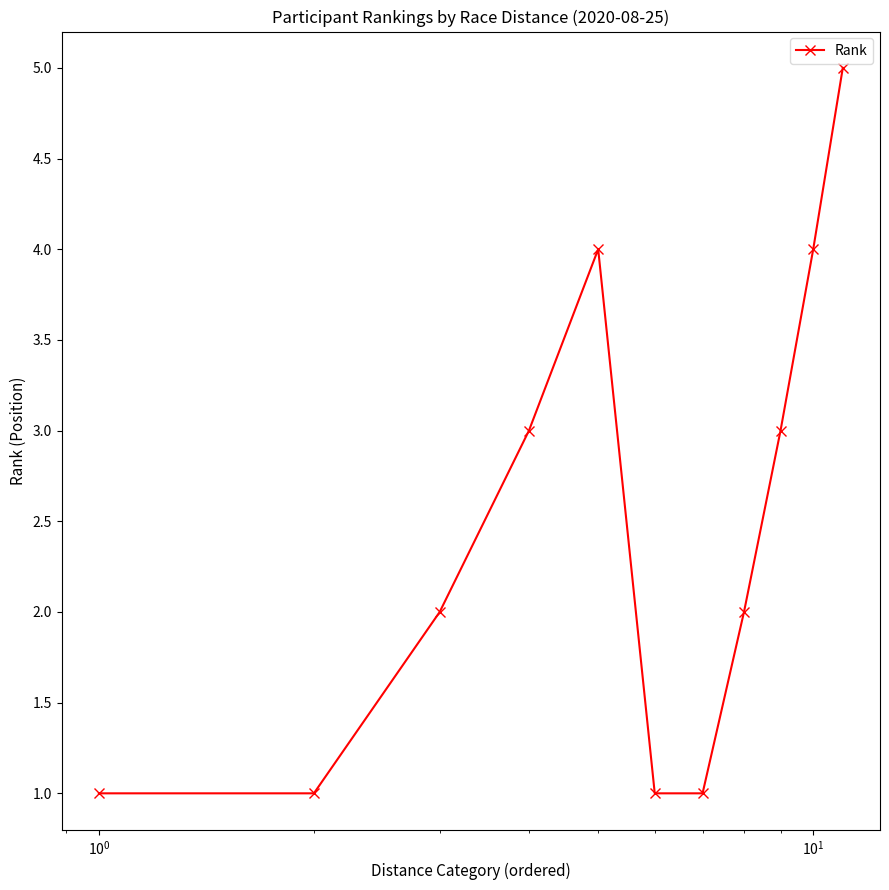

What is the difference between the maximum and minimum values?

4